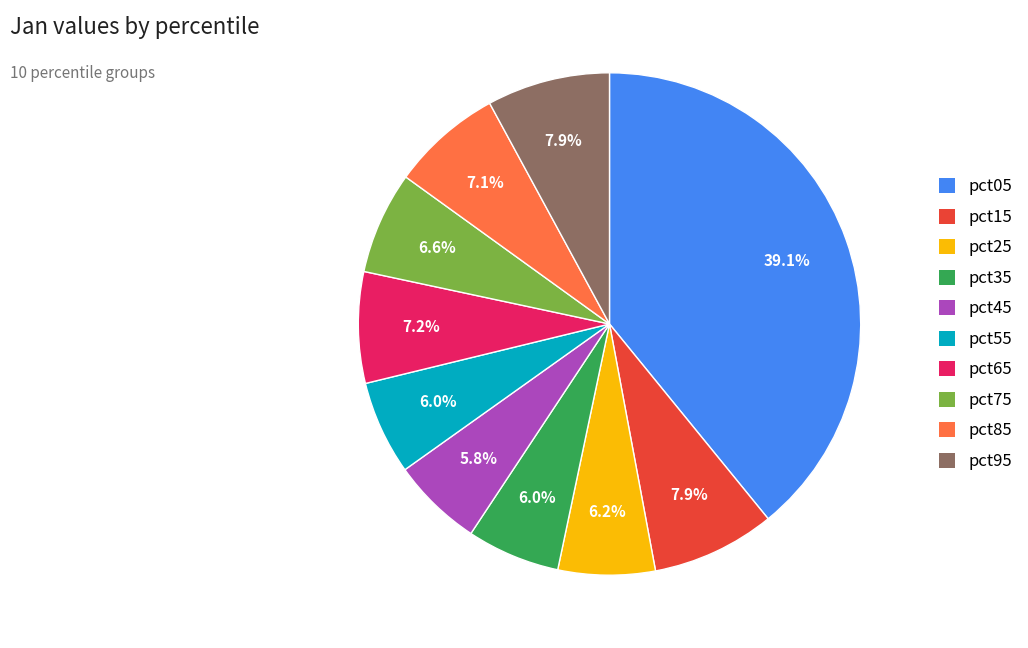

The pct25 slice represents 6% of the pie. True or false?

True